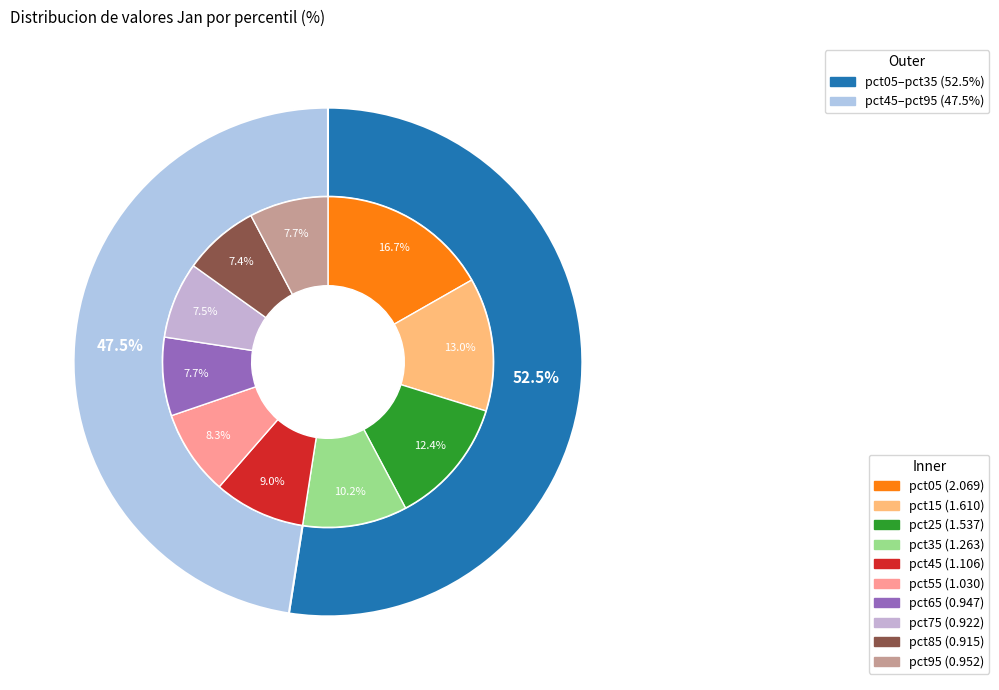

Is pct15 the majority of the pie?

No